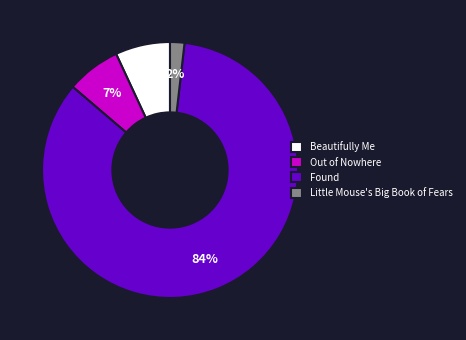

Is there any slice that represents more than half of the pie?

Yes